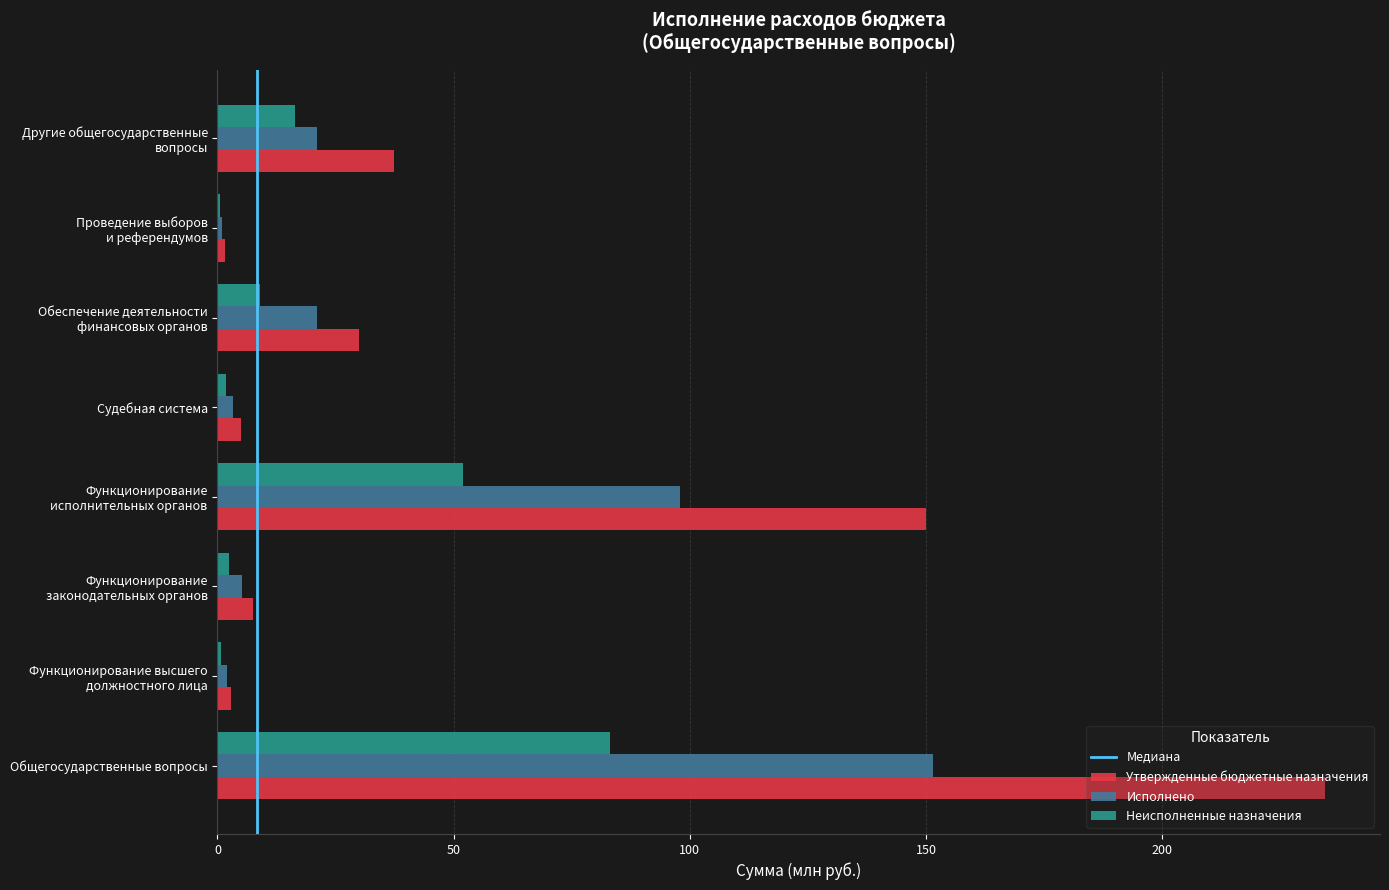

What is the maximum value shown in the chart?

234.4